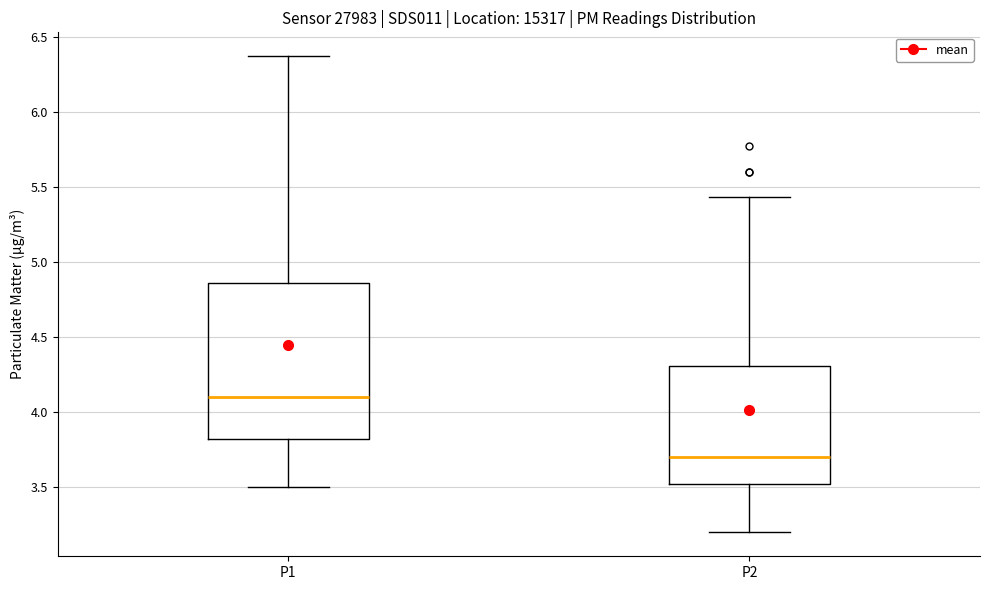

Reading left to right, read every box against the y-axis: the position of its median line, the range the box covers, and the ends of its whiskers. The values are not printed on the chart, so give them approximately, as read against the axis.

P1: median 4.10, box 3.80 to 4.85, whiskers 3.50 to 6.35
P2: median 3.70, box 3.50 to 4.30, whiskers 3.20 to 5.45